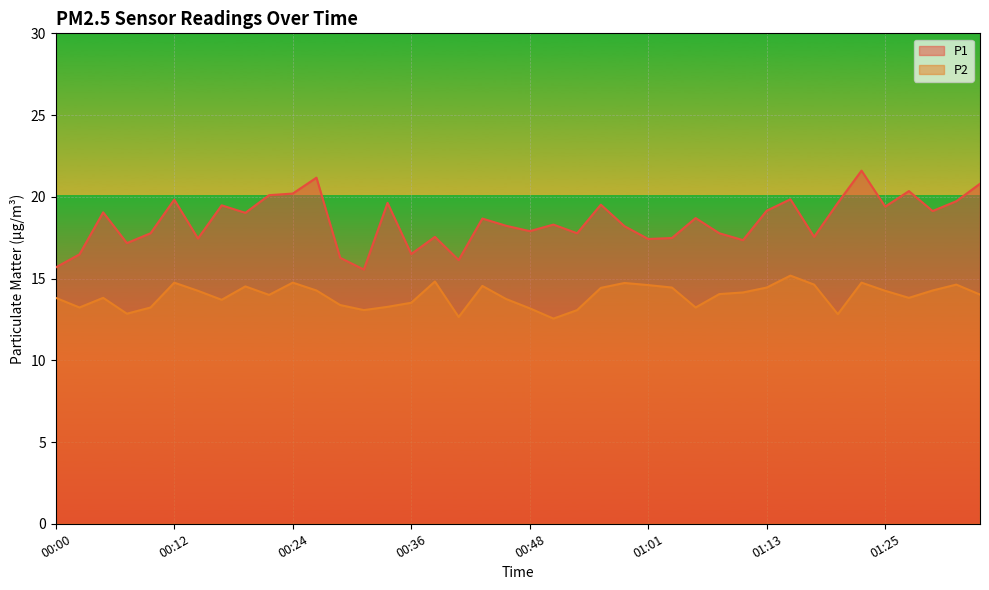

What is the total value across all series at 00:17?

33.2